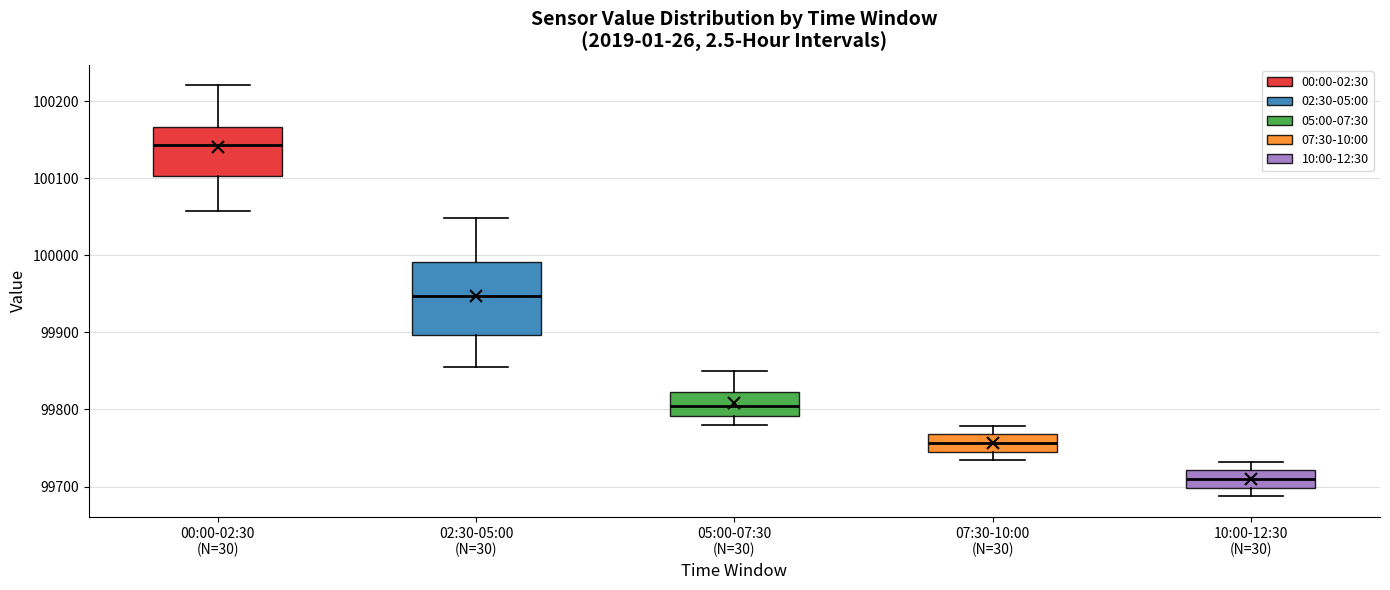

Reading left to right, read every box against the y-axis: the position of its median line, the range the box covers, and the ends of its whiskers. The values are not printed on the chart, so give them approximately, as read against the axis.

00:00-02:30 (N=30): median 100140, box 100100 to 100170, whiskers 100060 to 100220
02:30-05:00 (N=30): median 99950, box 99900 to 99990, whiskers 99860 to 100050
05:00-07:30 (N=30): median 99800, box 99790 to 99820, whiskers 99780 to 99850
07:30-10:00 (N=30): median 99760, box 99750 to 99770, whiskers 99730 to 99780
10:00-12:30 (N=30): median 99710, box 99700 to 99720, whiskers 99690 to 99730